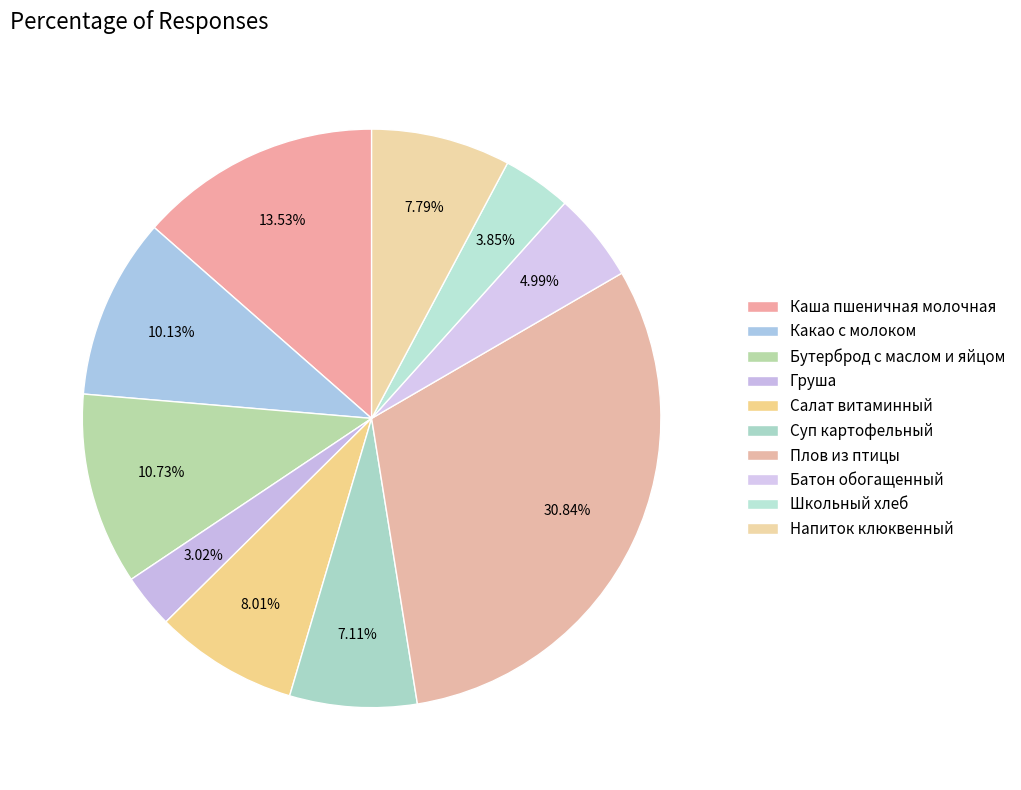

Which has a higher value, Суп картофельный or Напиток клюквенный?

Напиток клюквенный